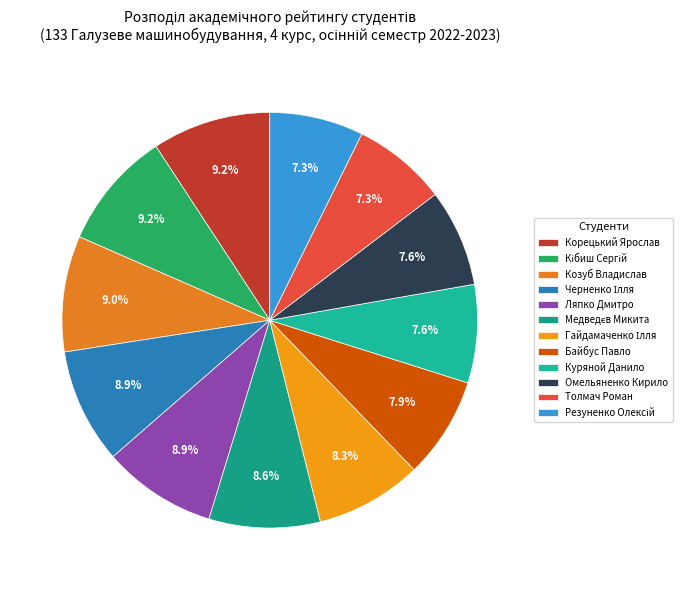

Which slice is the largest?

Корецький Ярослав